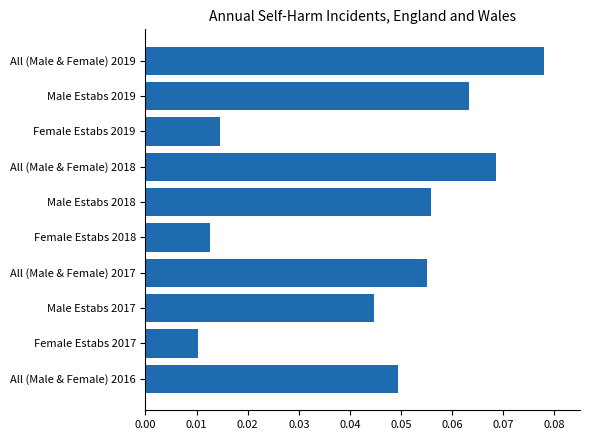

The value at All (Male & Female) 2018 is 0.0. True or false?

False